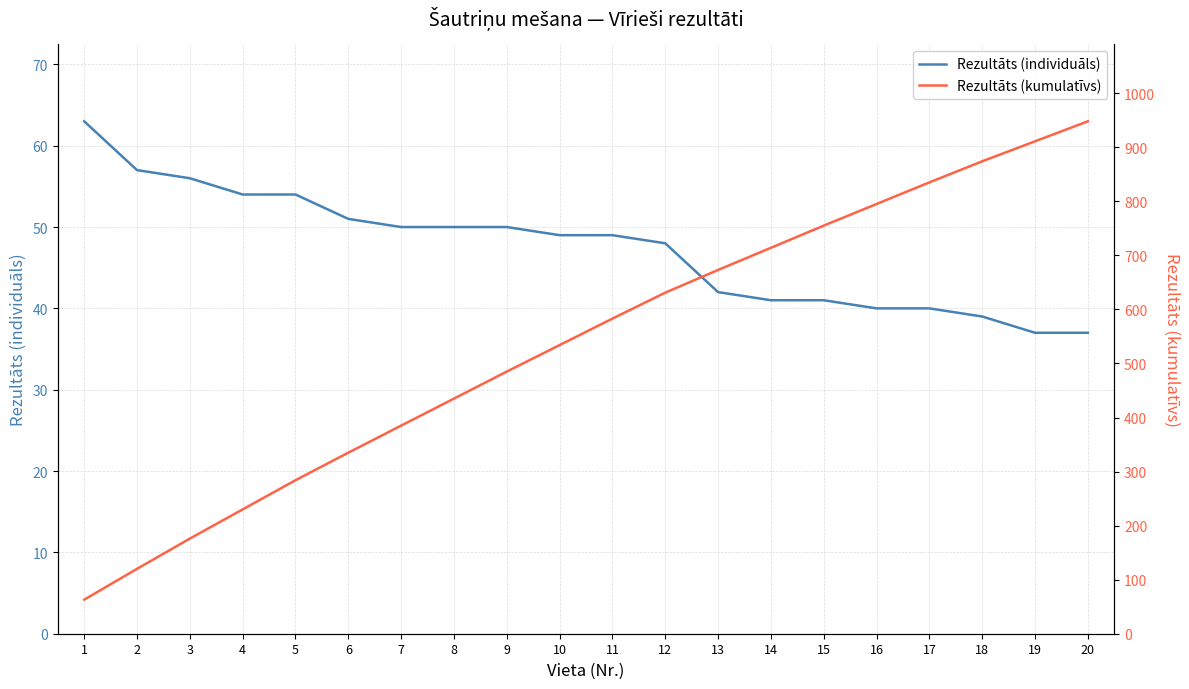

What is the sum of all Rezultāts (kumulatīvs) values?

10766